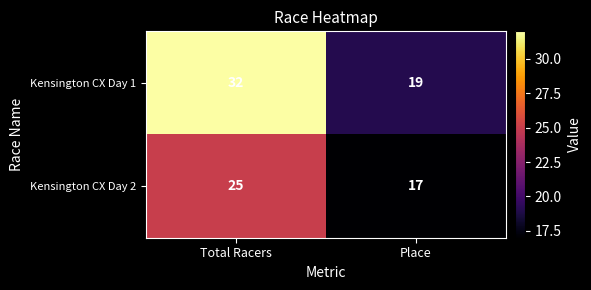

Which series changed the most between Total Racers and Place?

Kensington CX Day 1